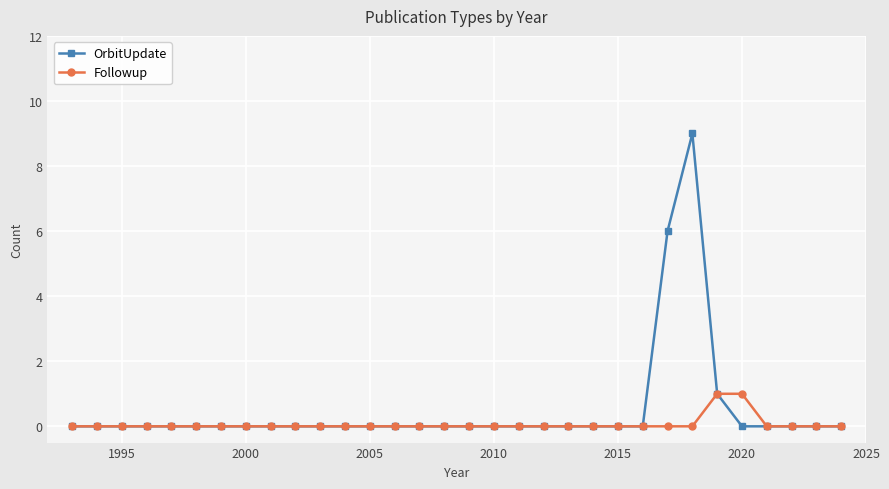

True or false: OrbitUpdate has more than 0 interior local peaks.

True